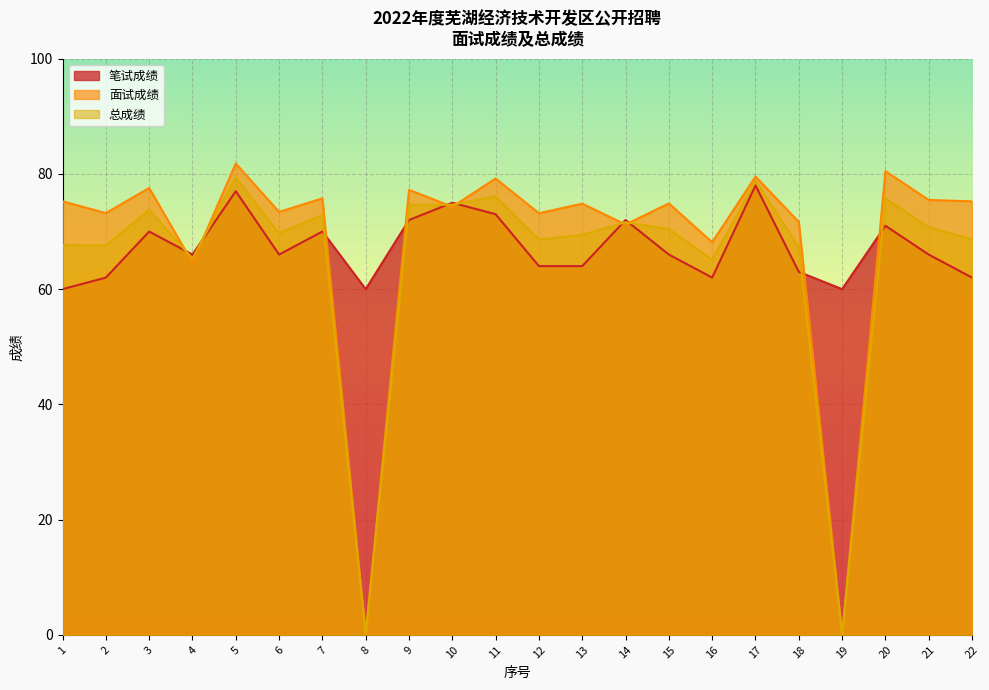

How many values in the 面试成绩 series are below 74?

9